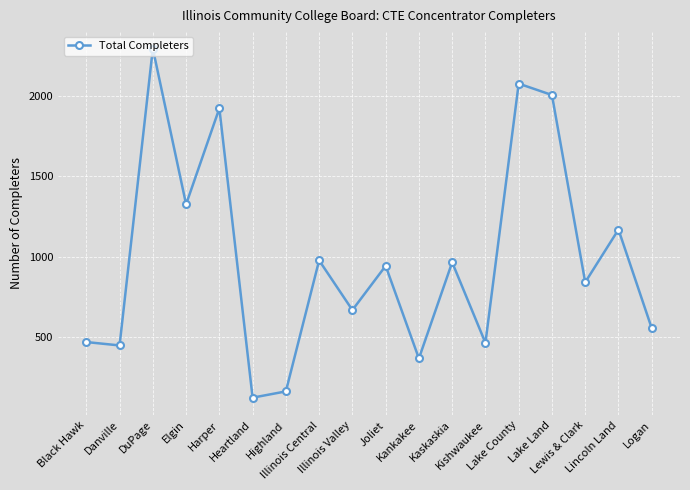

Where is the data nearest to the value 1209?

Lincoln Land